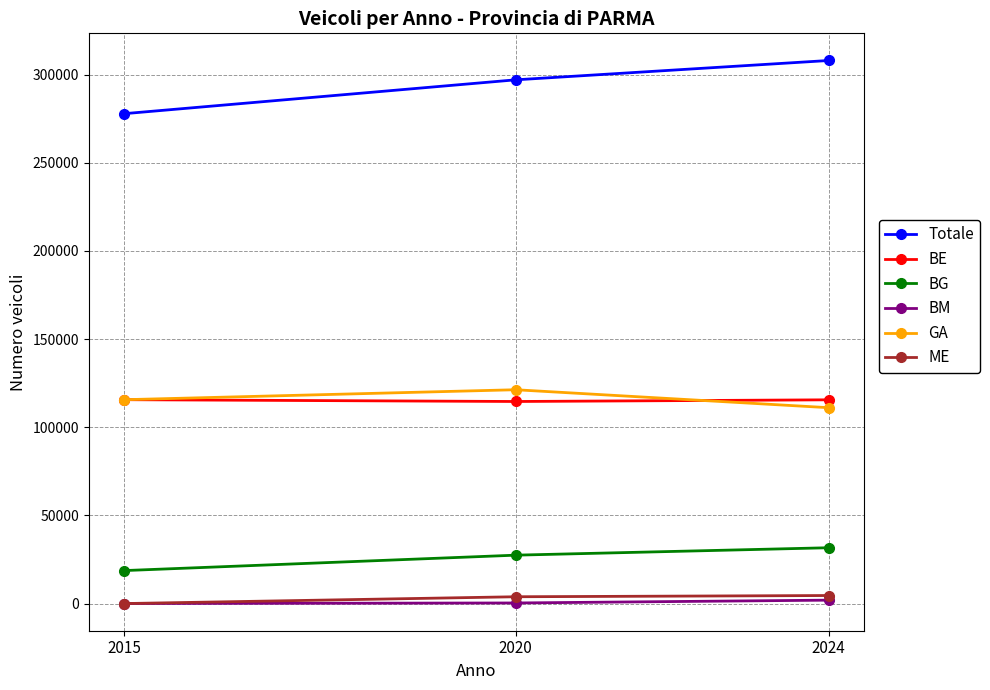

Does the chart display data point markers on the line(s)?

Yes